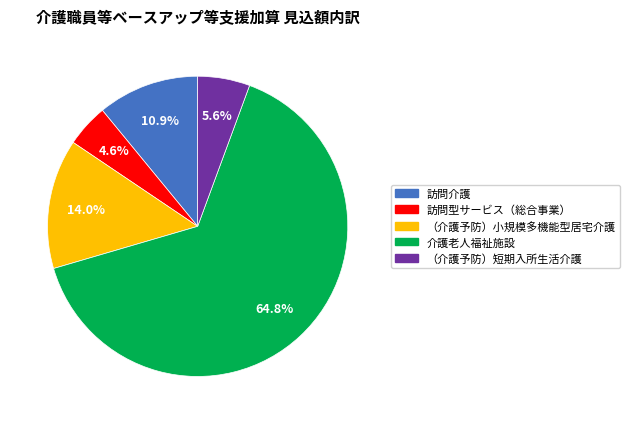

Approximately how many times larger is the value at 訪問介護 compared to 訪問型サービス（総合事業）?

2.4